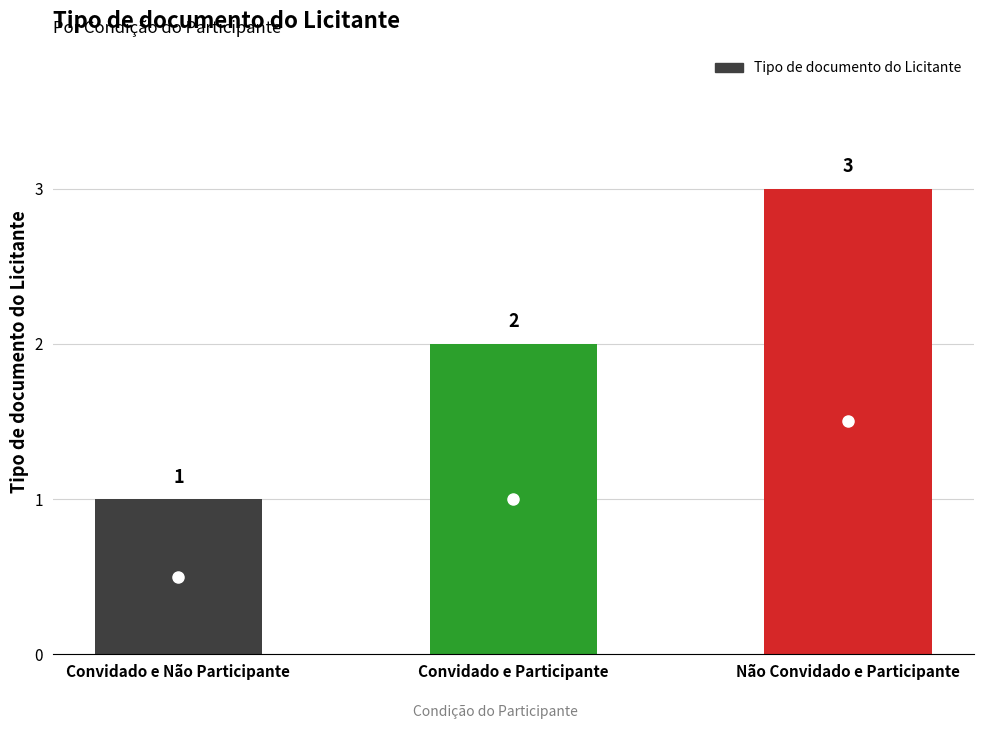

What is the label of the 3rd bar from the left?

Não Convidado e Participante